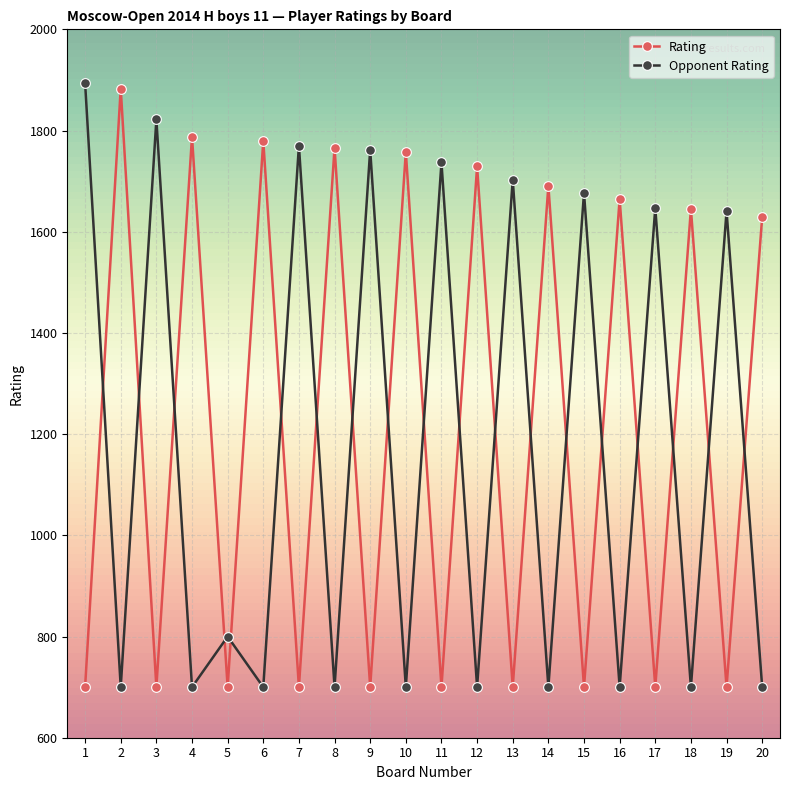

Reading right to left, list all the values displayed in this chart.

Rating: 1629	700	1645	700	1665	700	1691	700	1729	700	1758	700	1766	700	1780	700	1788	700	1883	700
Opponent Rating: 700	1641	700	1647	700	1677	700	1703	700	1737	700	1762	700	1770	700	800	700	1822	700	1894